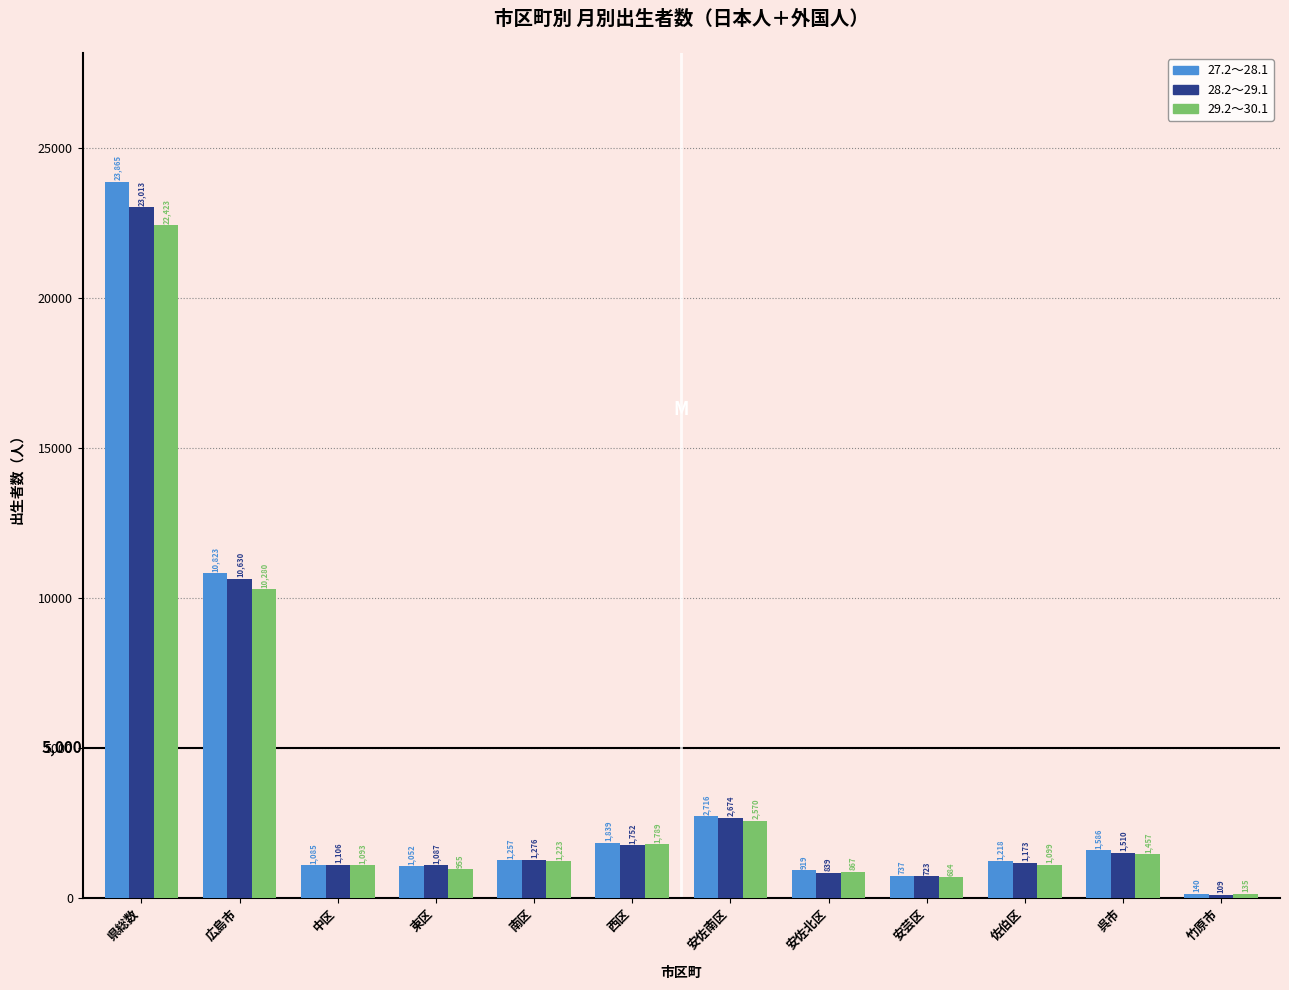

Reading left to right, transcribe all the data shown in this chart.

27.2～28.1: 23865	10823	1085	1052	1257	1839	2716	919	737	1218	1586	140
28.2～29.1: 23013	10630	1106	1087	1276	1752	2674	839	723	1173	1510	109
29.2～30.1: 22423	10280	1093	955	1223	1789	2570	867	684	1099	1457	135